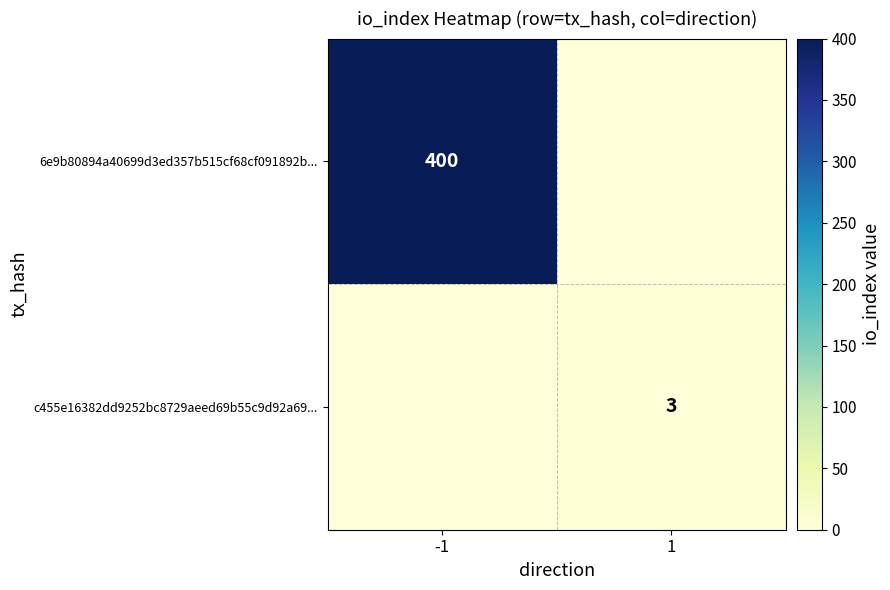

What is the spread (max minus min) of values at 1?

3